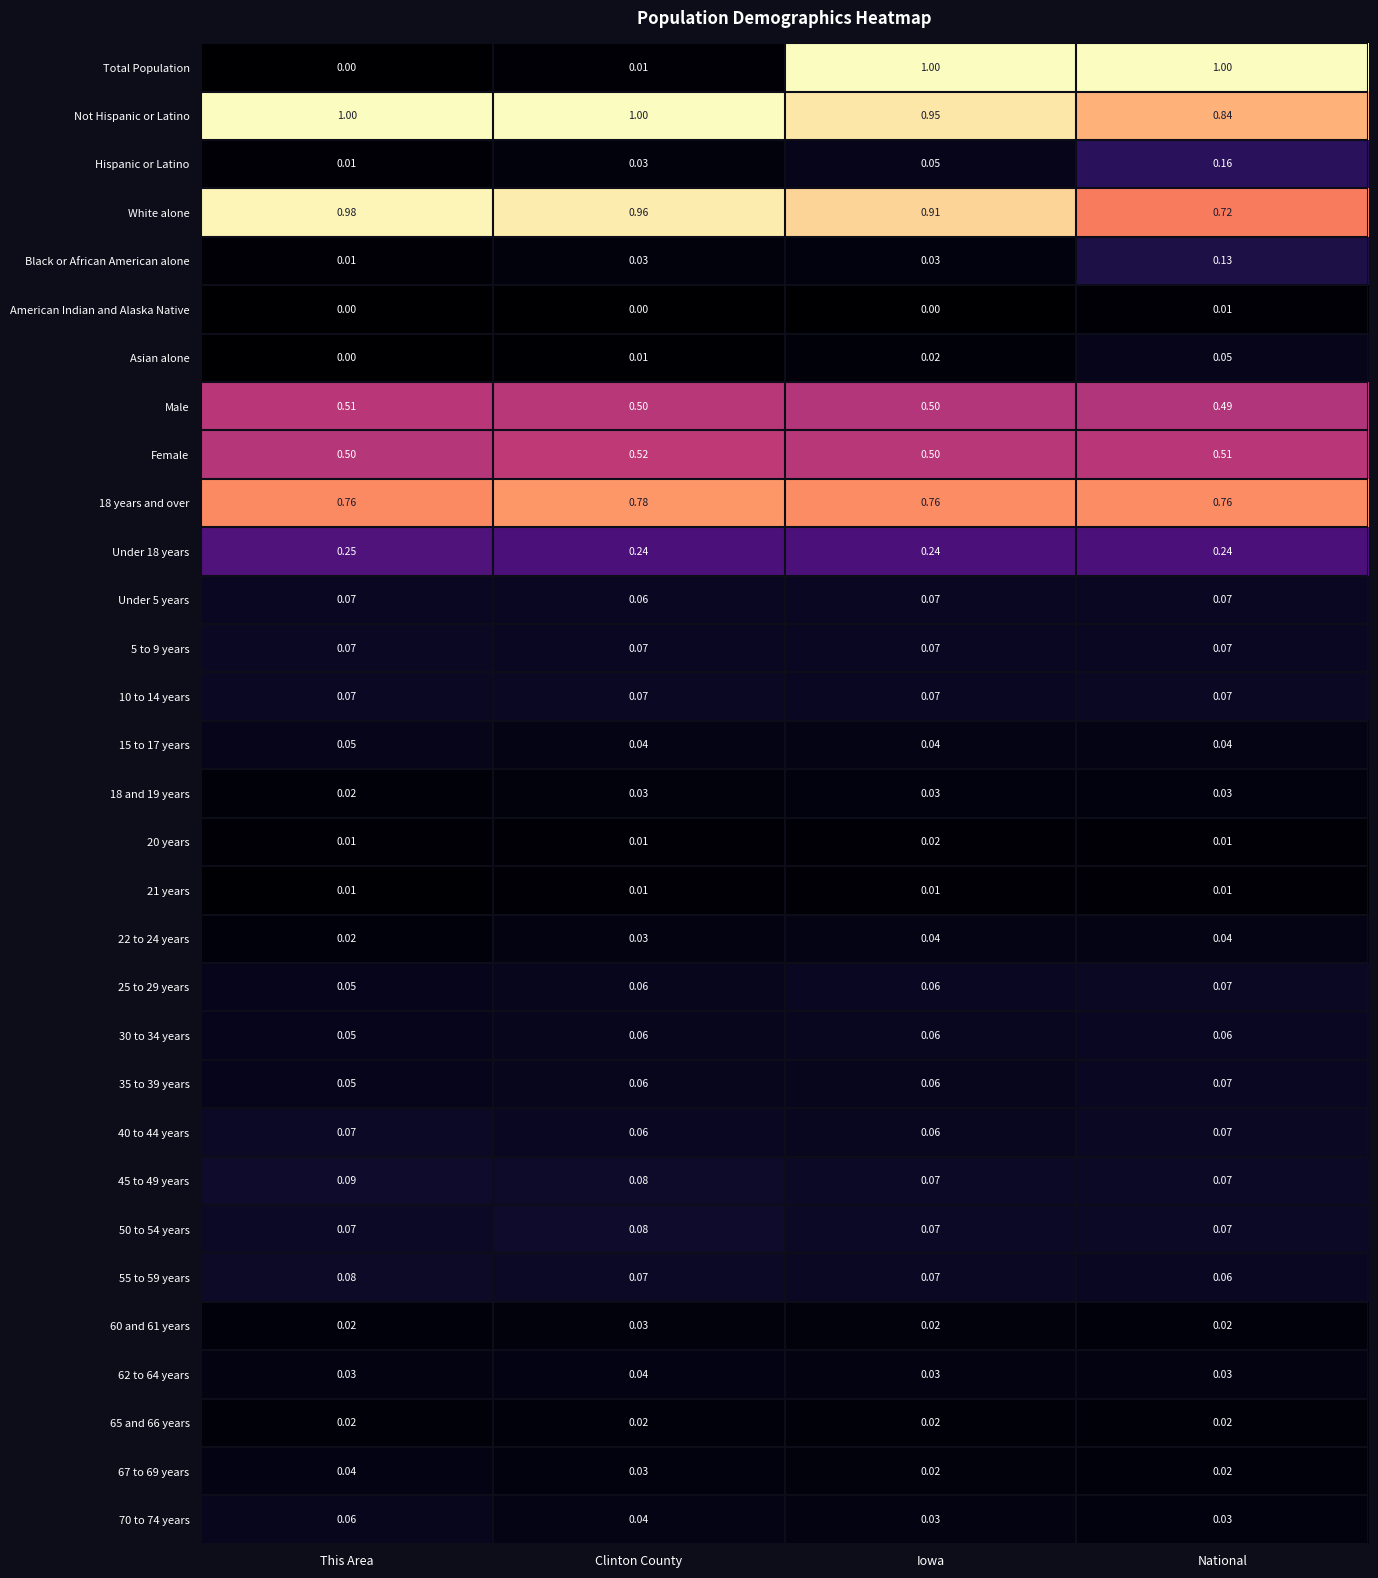

At which category is the sum across all series the highest?

Iowa